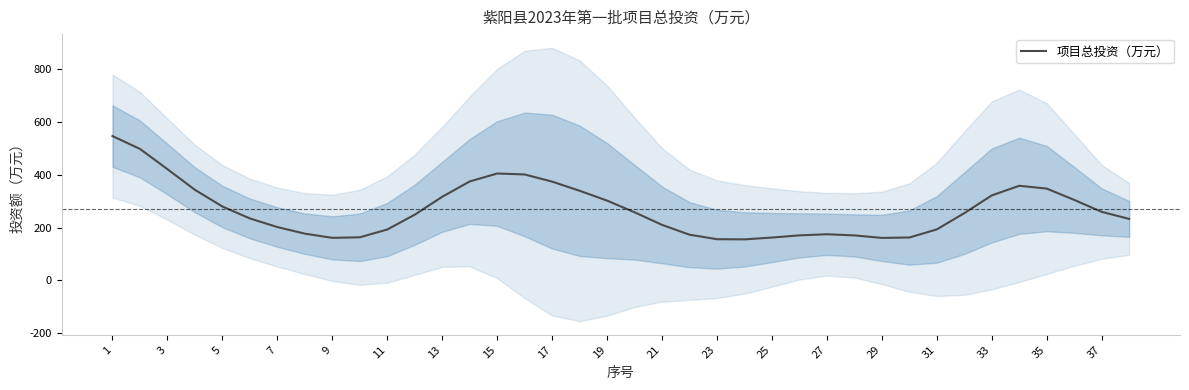

Is it true that 项目总投资（万元） equals 174.8 at 27?

True